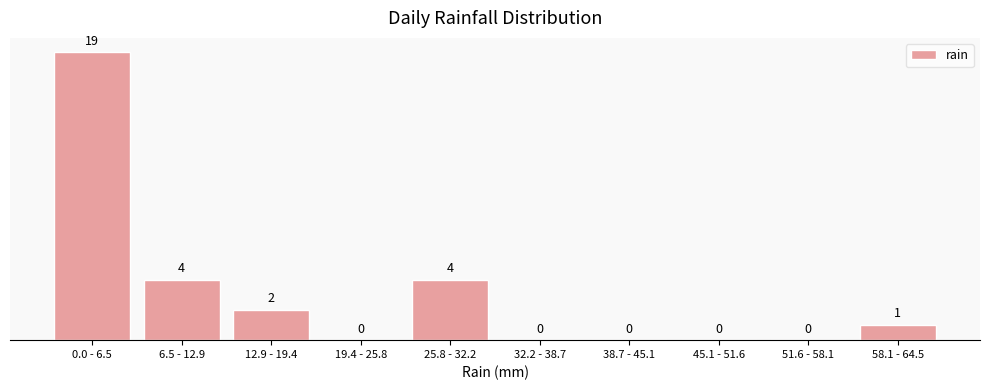

Reading left to right, transcribe all the data shown in this chart.

0.0 - 6.5=19	6.5 - 12.9=4	12.9 - 19.4=2	19.4 - 25.8=0	25.8 - 32.2=4	32.2 - 38.7=0	38.7 - 45.1=0	45.1 - 51.6=0	51.6 - 58.1=0	58.1 - 64.5=1